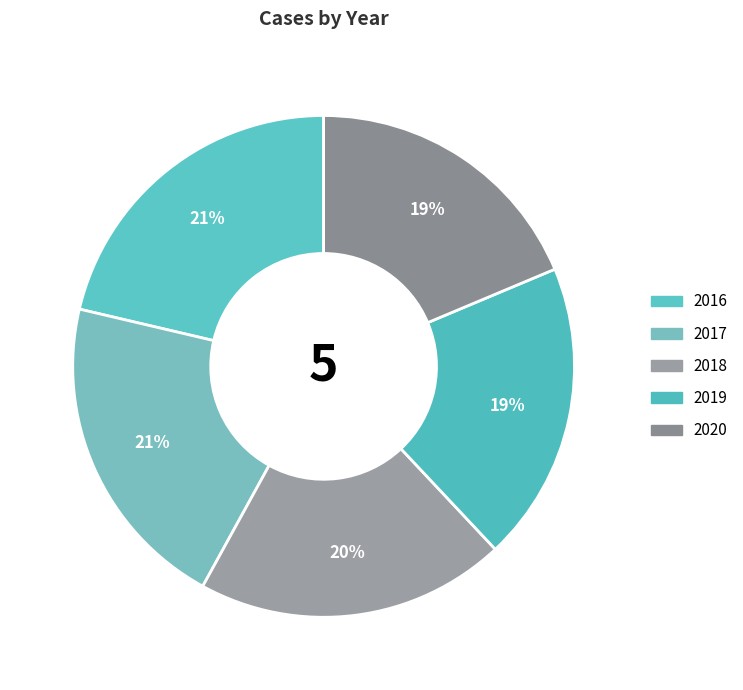

Is there a majority slice in this chart?

No